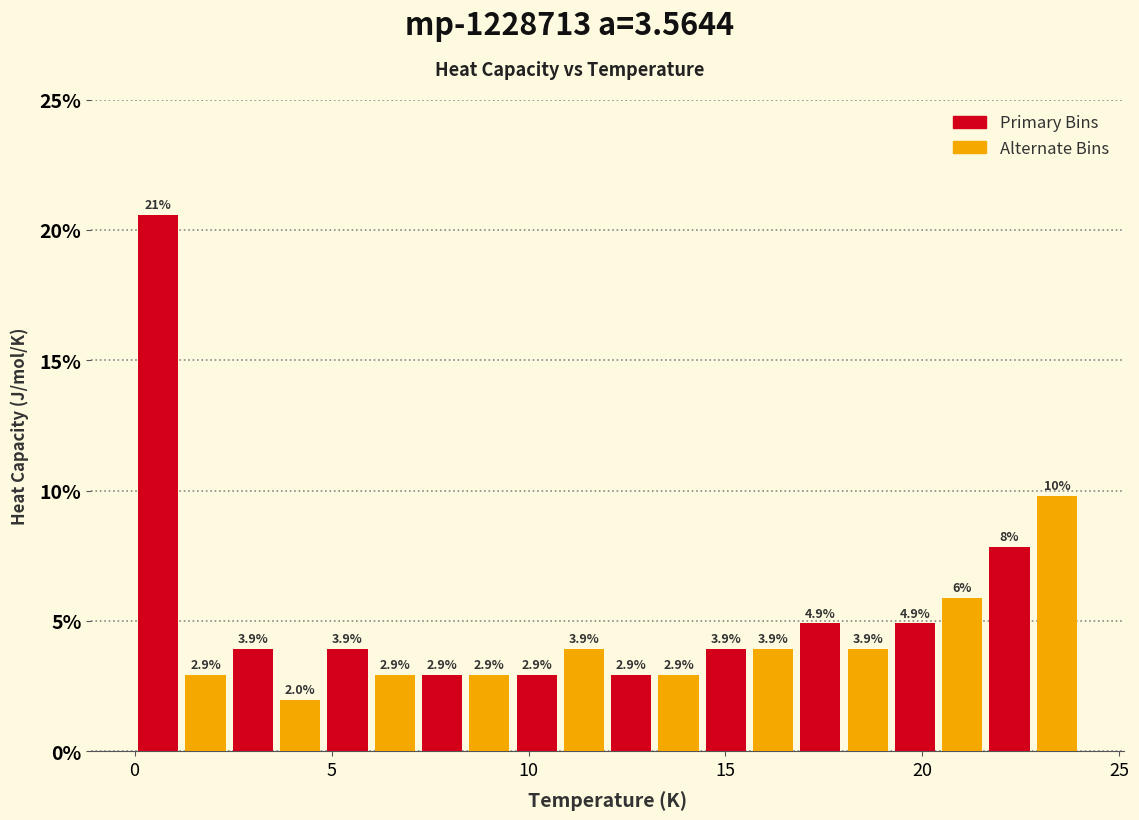

Around what value on the x-axis is the tallest bar? Give the approximate position of its centre, as read against the axis.

0.5